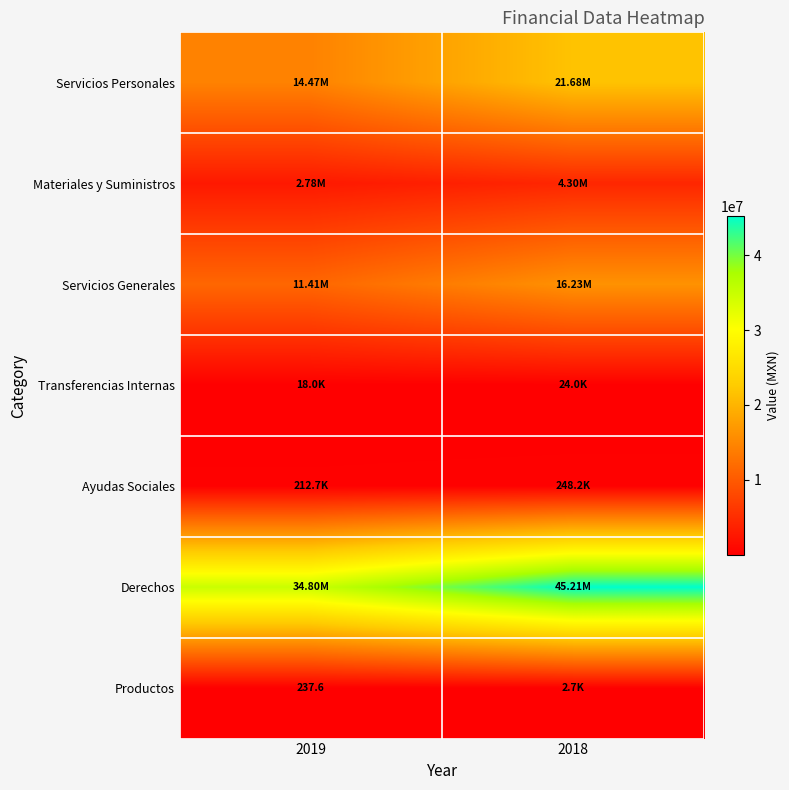

Rank the categories by Servicios Generales value from lowest to highest.

2019, 2018